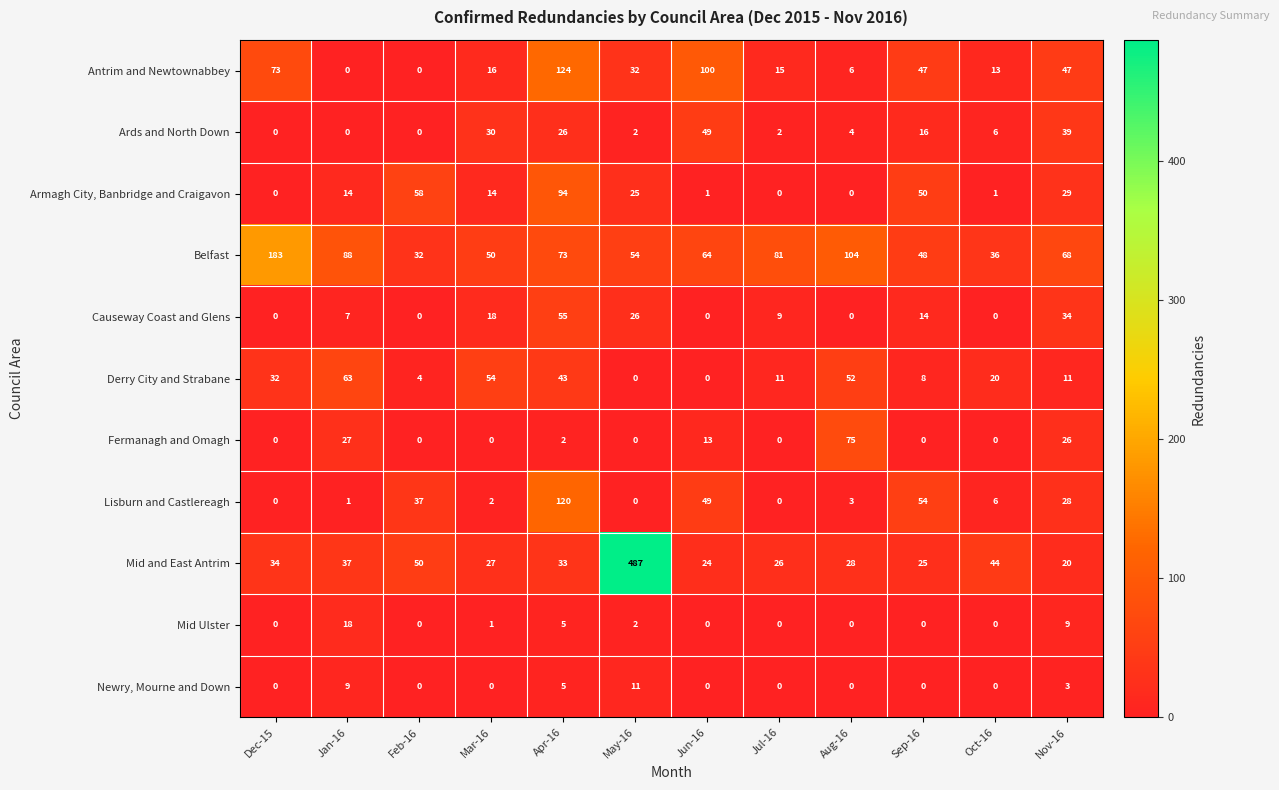

Is it true that Derry City and Strabane equals 43 at Apr-16?

True